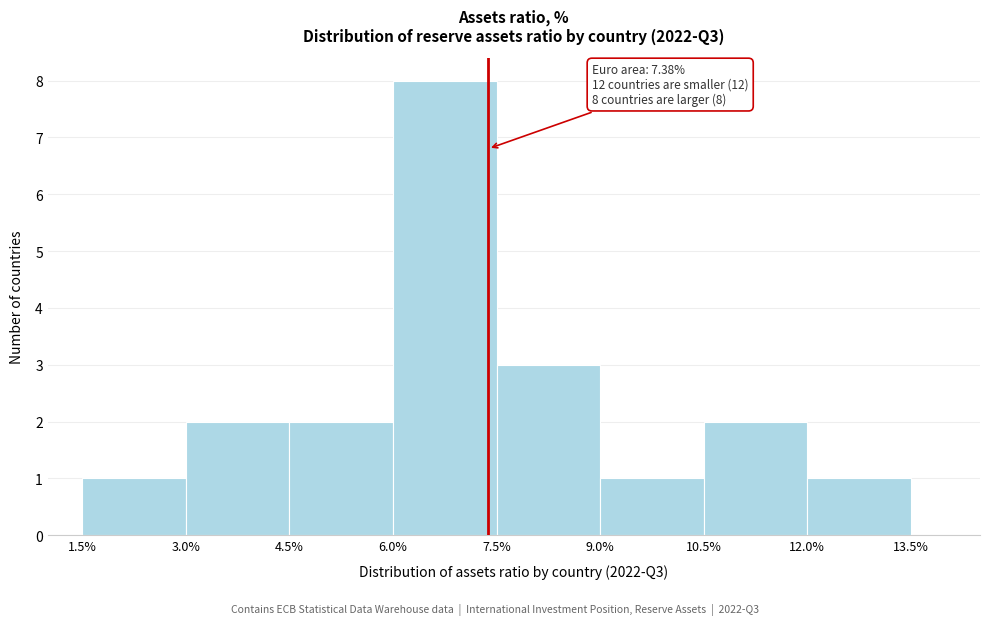

Over which range of the x-axis is the bar tallest?

6.0% to 7.5%